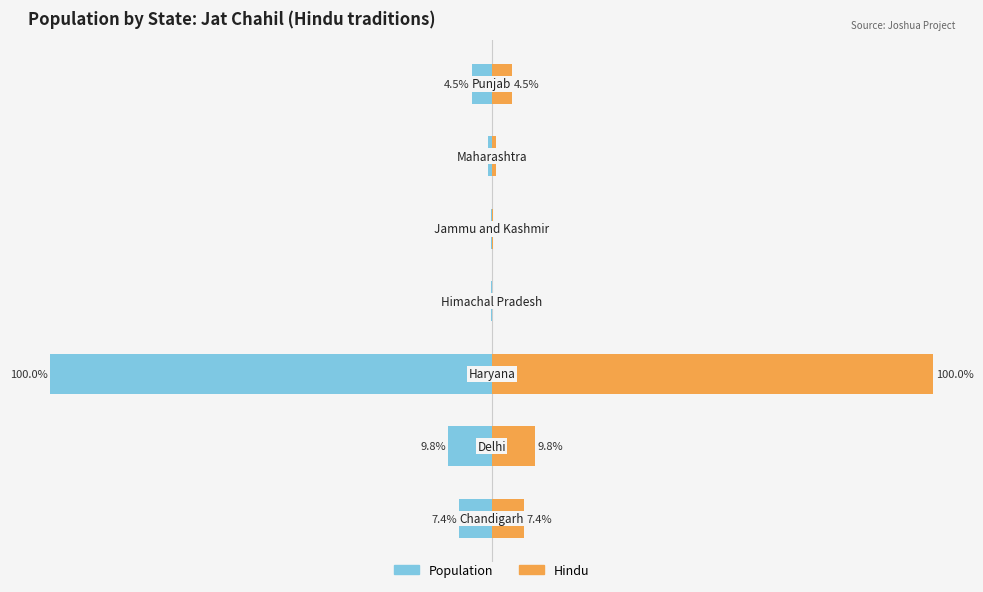

Rank the series by their maximum value, from lowest to highest.

Population, Hindu